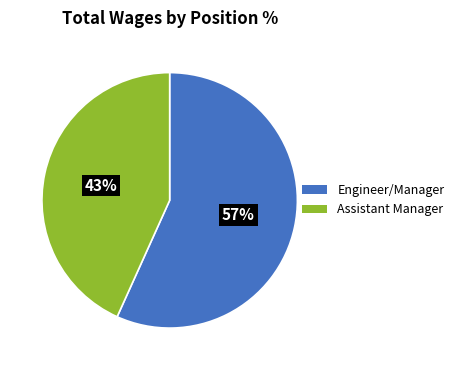

The Assistant Manager slice represents 43% of the pie. True or false?

True